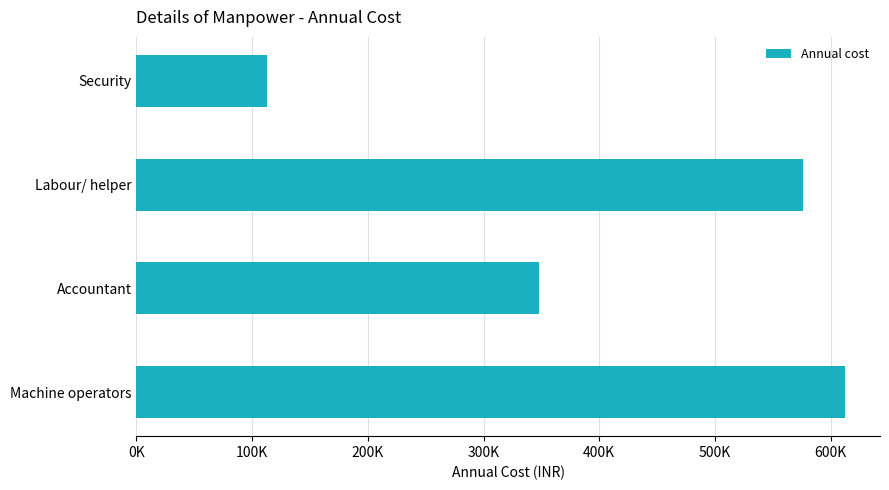

Are the bars horizontal?

Yes